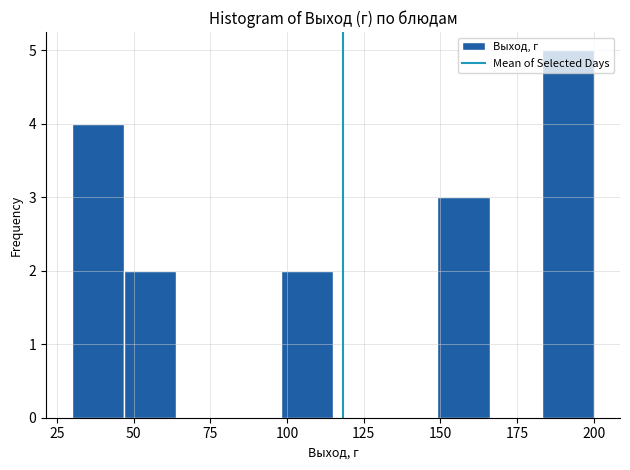

Read against the x-axis, roughly where is the centre of the tallest bar?

190